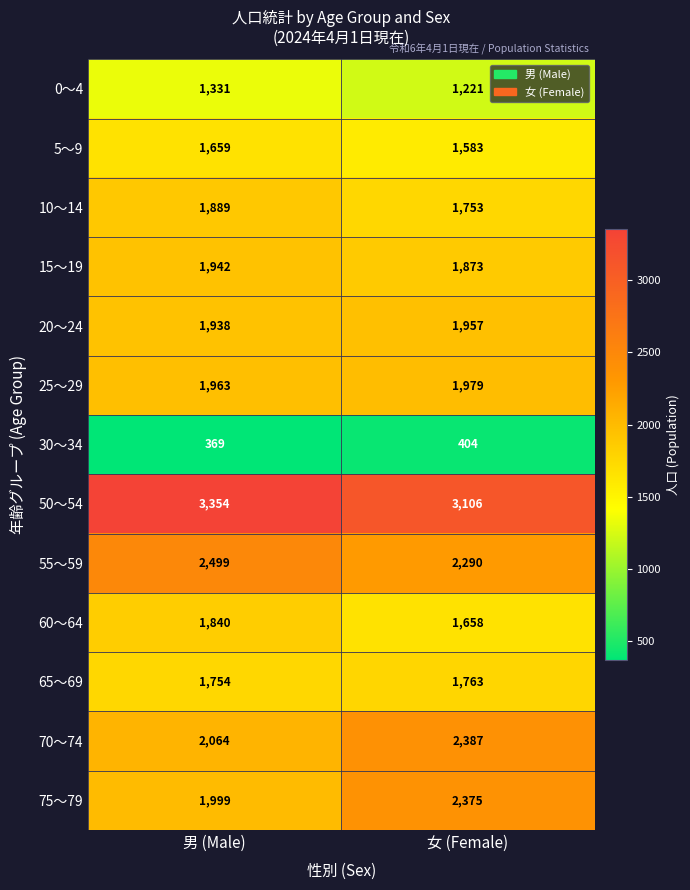

Read the 10～14 value at 男 (Male).

1889